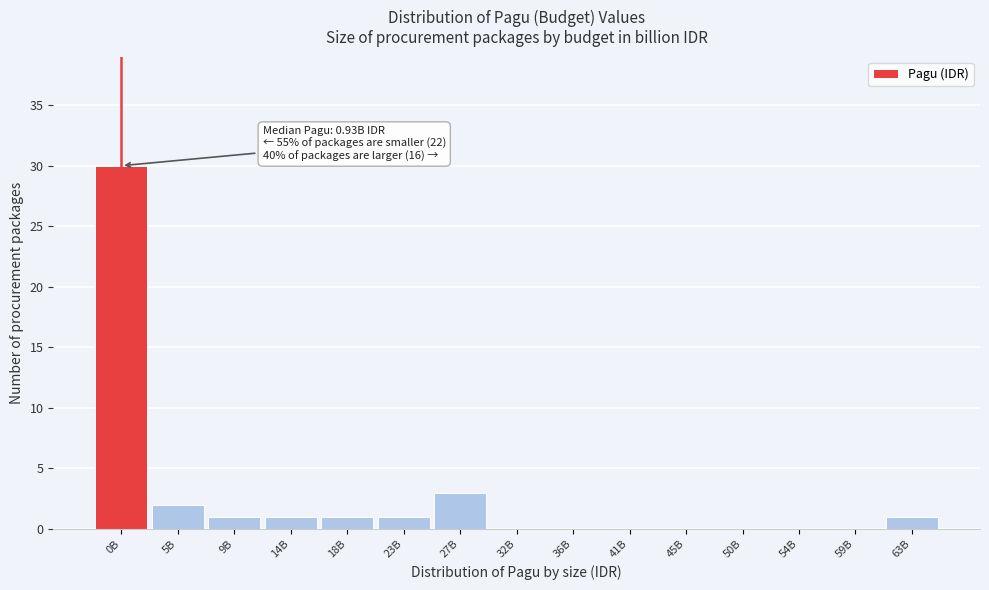

Reading left to right, list all the values displayed in this chart.

0B=30	5B=2	9B=1	14B=1	18B=1	23B=1	27B=3	32B=0	36B=0	41B=0	45B=0	50B=0	54B=0	59B=0	63B=1